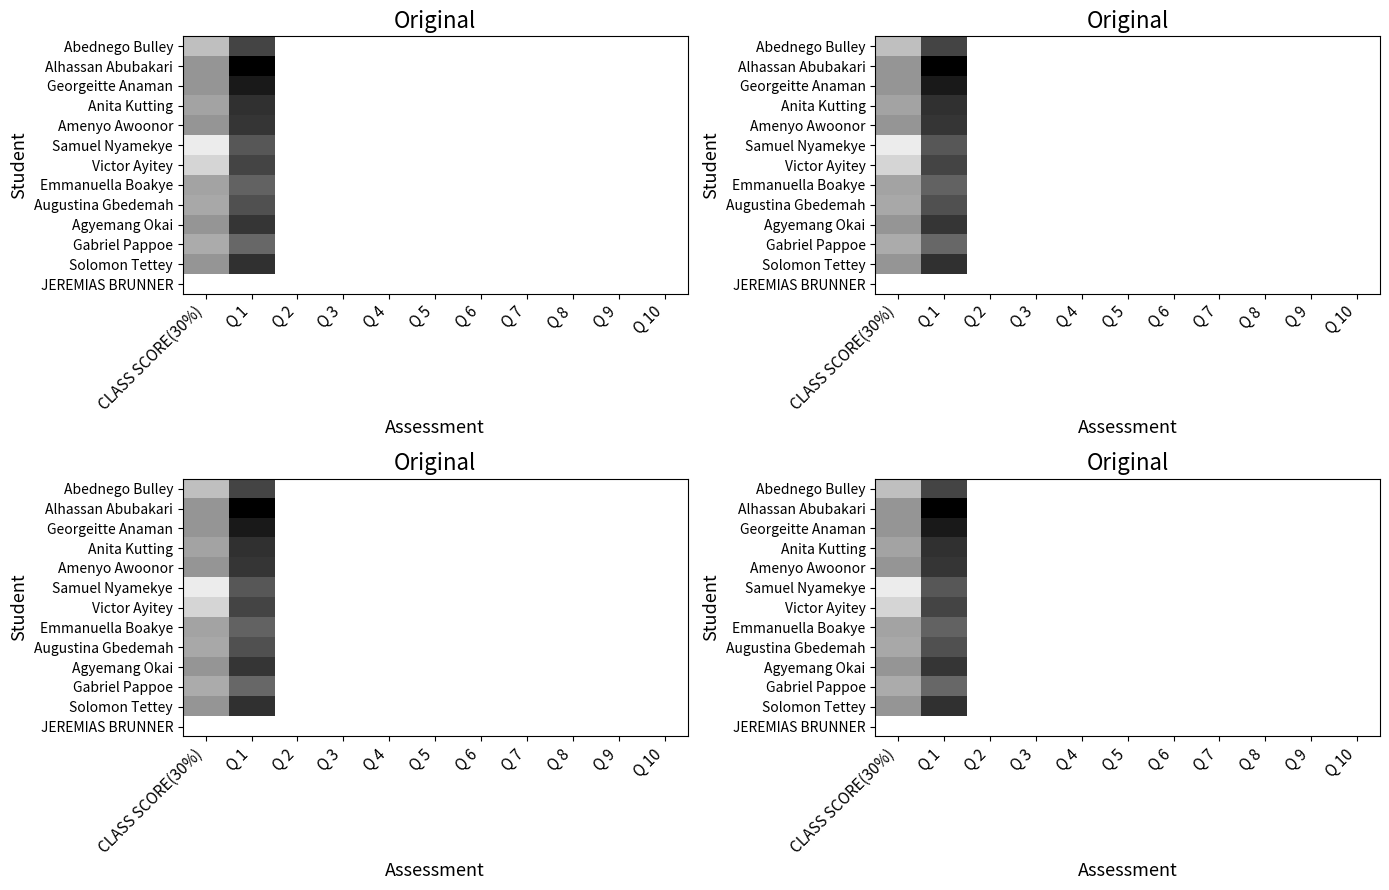

The value of Solomon Tettey at CLASS SCORE(30%) is 28. True or false?

True